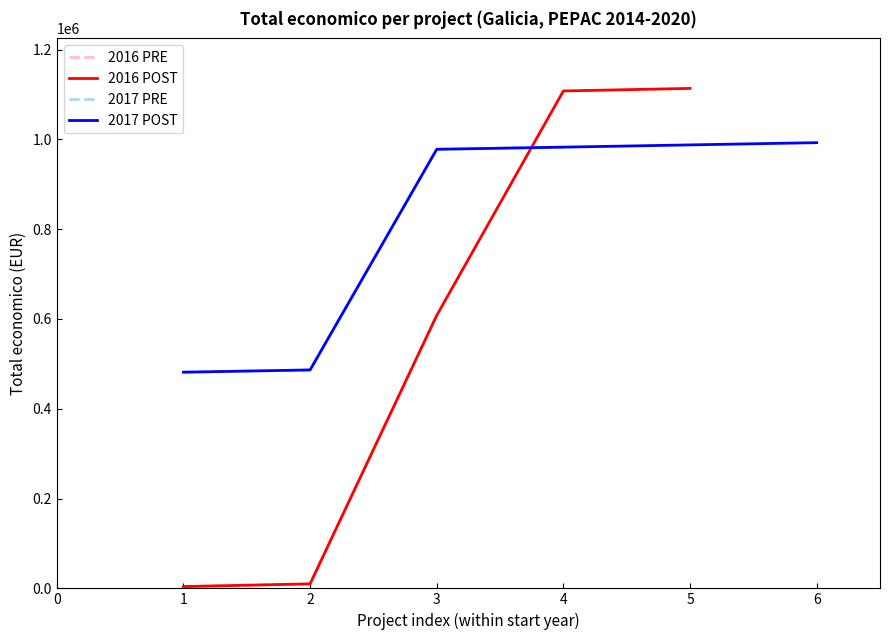

The value of 2016 PRE at 3 is 608049. True or false?

True